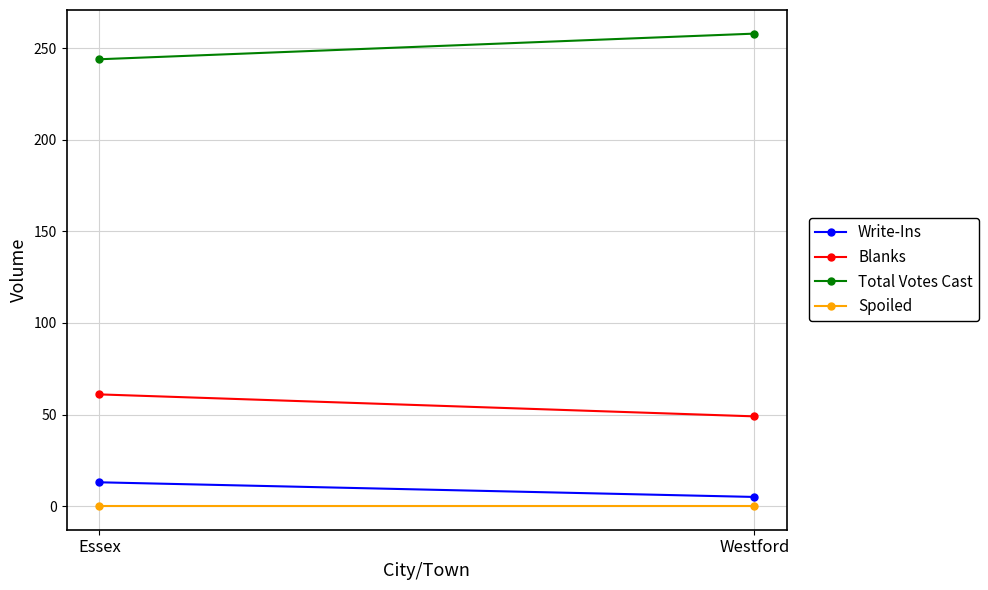

List the labels in order of Blanks value, smallest first.

Westford, Essex